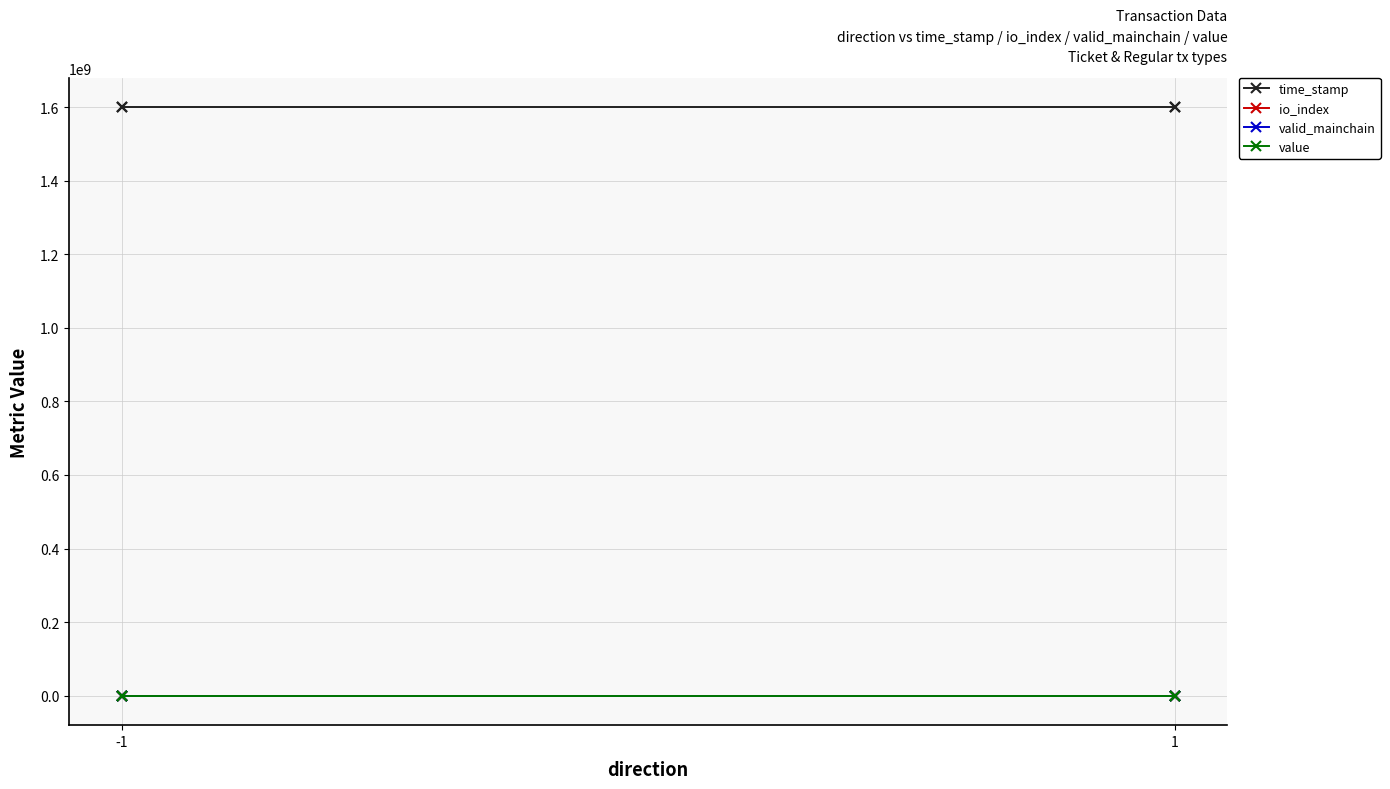

What are all the series names shown in the legend?

time_stamp, io_index, valid_mainchain, value